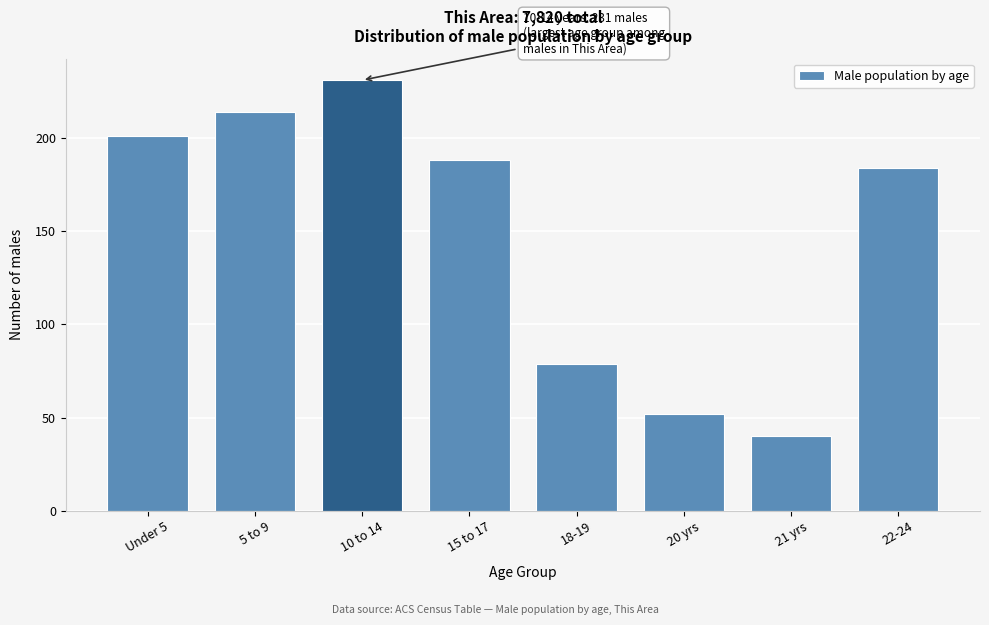

Reading left to right, what are all the values shown in this chart?

Under 5=201	5 to 9=214	10 to 14=231	15 to 17=188	18-19=79	20 yrs=52	21 yrs=40	22-24=184